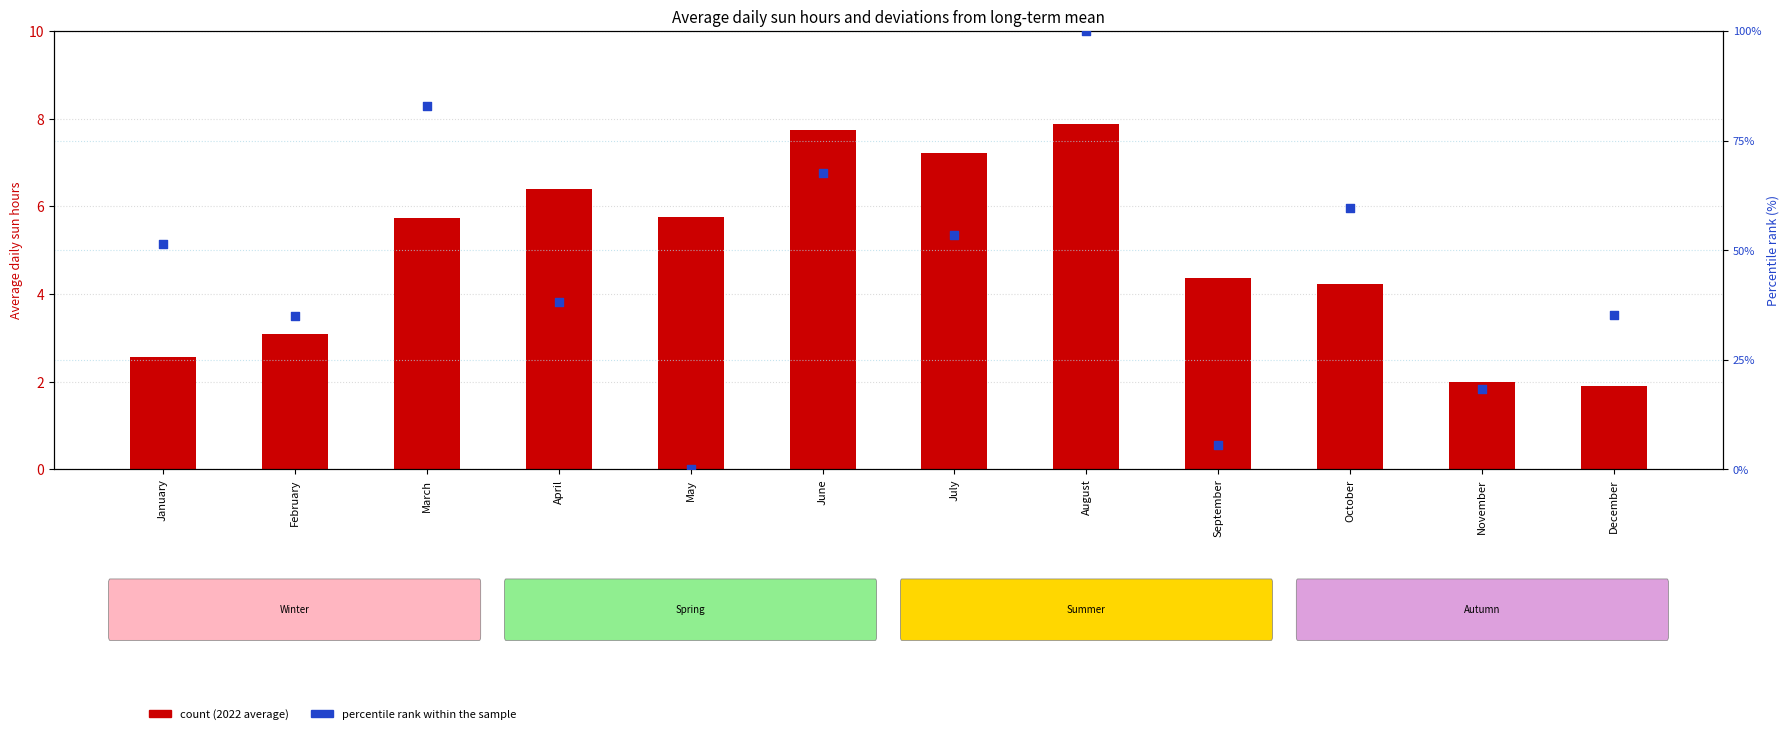

Which series has the widest spread of Y values?

percentile rank within the sample